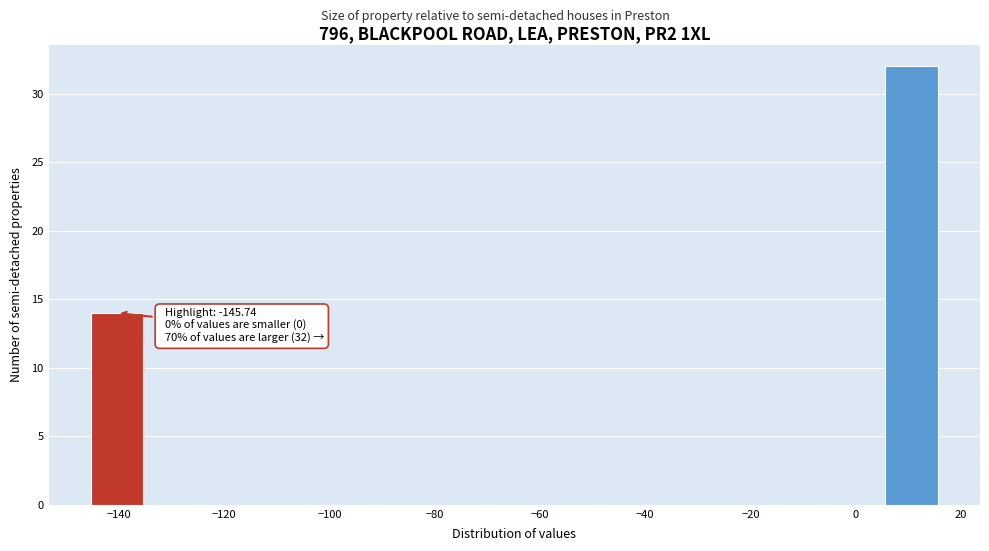

Over which range of the x-axis is the bar tallest?

6 to 16